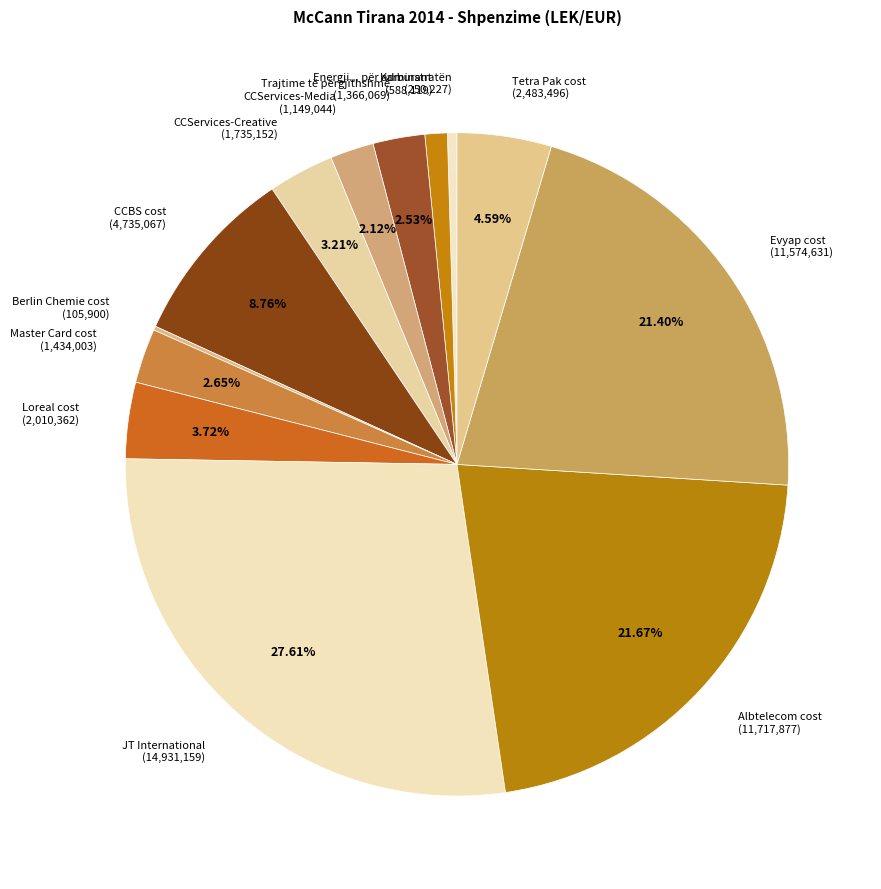

Is there any slice that represents more than half of the pie?

No